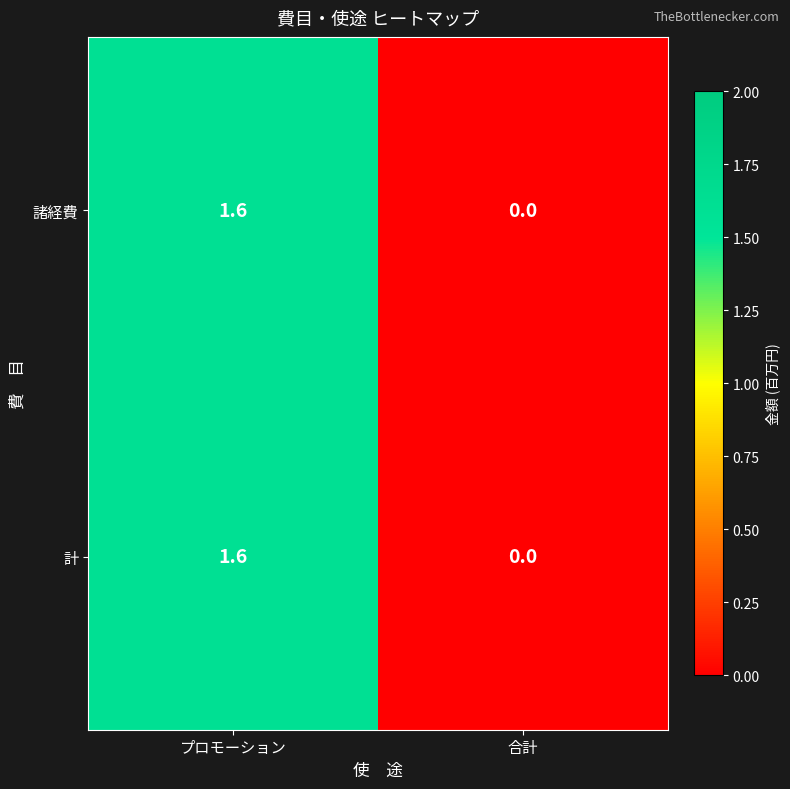

Reading left to right, list all the values displayed in this chart.

諸経費: プロモーション=1.6	合計=0.0
計: プロモーション=1.6	合計=0.0